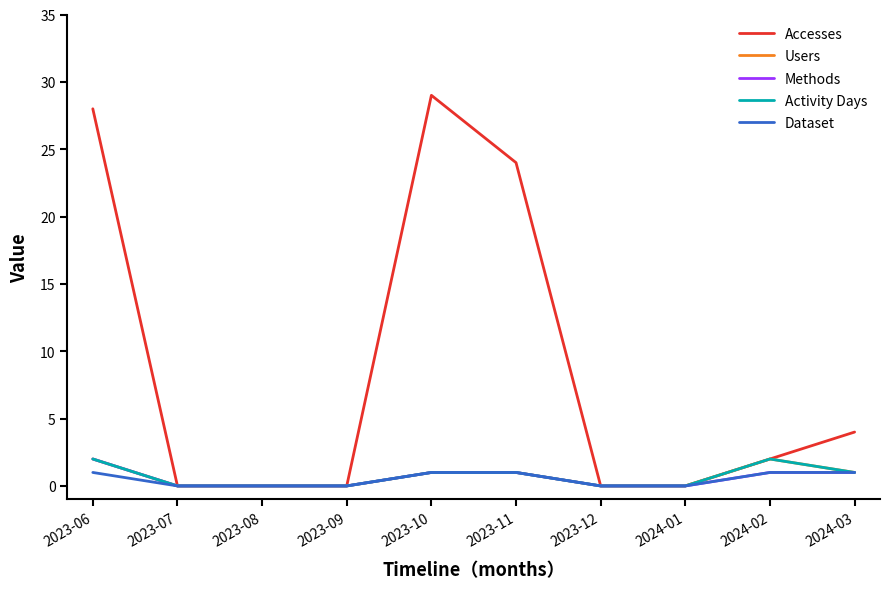

Is this an area chart (filled region under the line)?

No